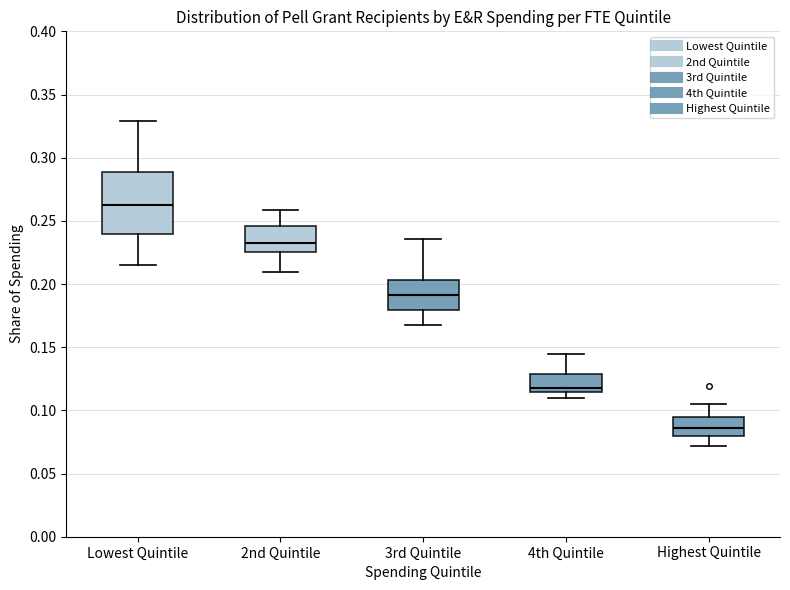

Reading left to right, read every box against the y-axis: the position of its median line, the range the box covers, and the ends of its whiskers. The values are not printed on the chart, so give them approximately, as read against the axis.

Lowest Quintile: median 0.265, box 0.240 to 0.290, whiskers 0.215 to 0.330
2nd Quintile: median 0.230, box 0.225 to 0.245, whiskers 0.210 to 0.260
3rd Quintile: median 0.190, box 0.180 to 0.205, whiskers 0.165 to 0.235
4th Quintile: median 0.120, box 0.115 to 0.130, whiskers 0.110 to 0.145
Highest Quintile: median 0.085, box 0.080 to 0.095, whiskers 0.070 to 0.105